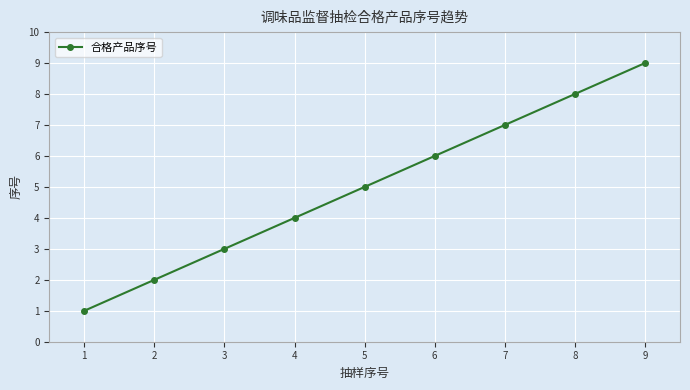

What is the ratio of the value at 1 to the value at 7?

0.1